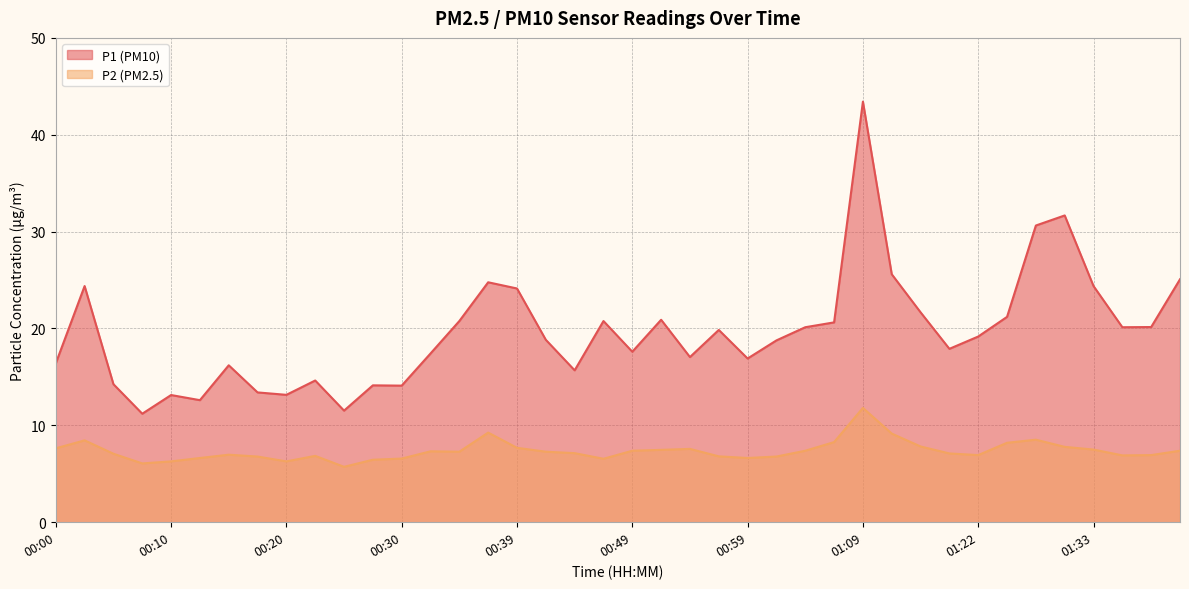

What is the label of the 14th point from the left?

00:32